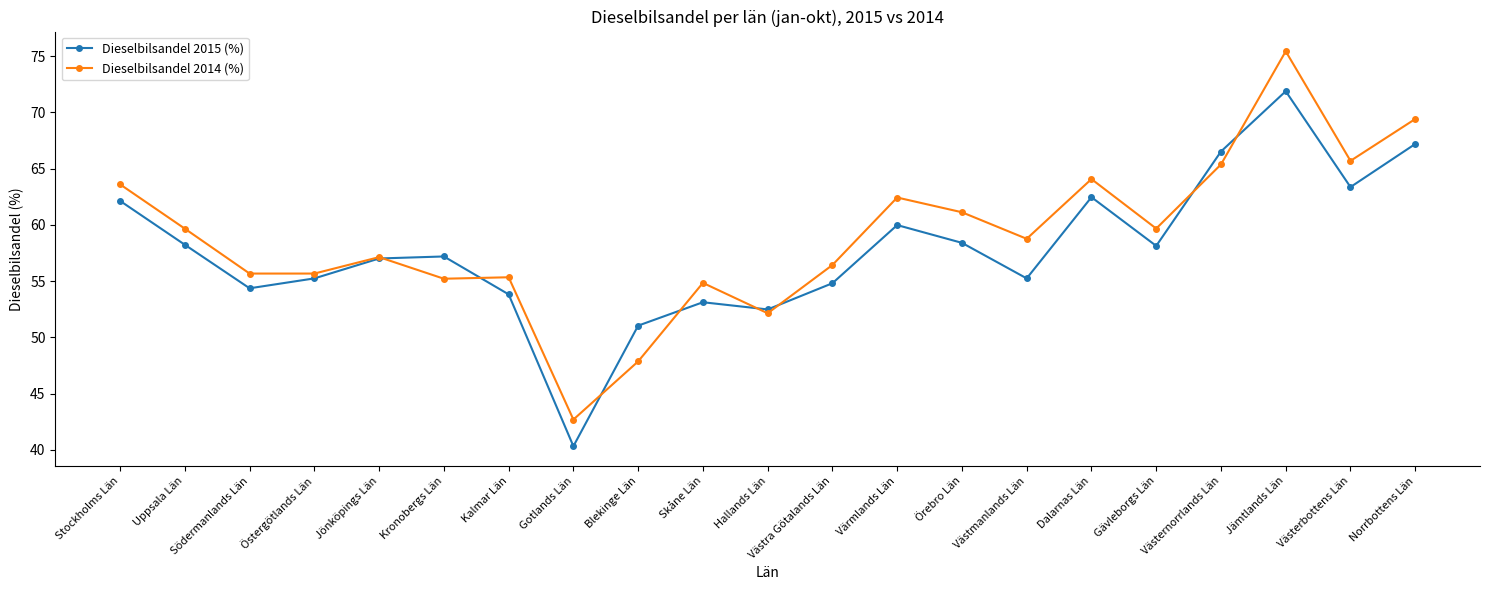

What is the value of the Dieselbilsandel 2014 (%) point at the 2nd from the left?

59.7